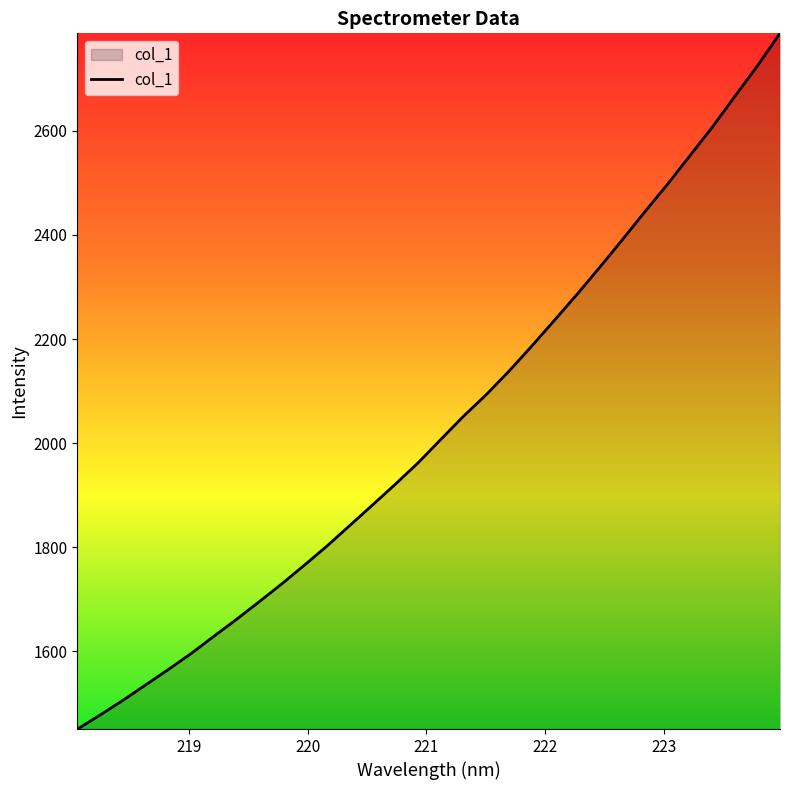

What is the difference between the maximum and minimum values?

1337.1